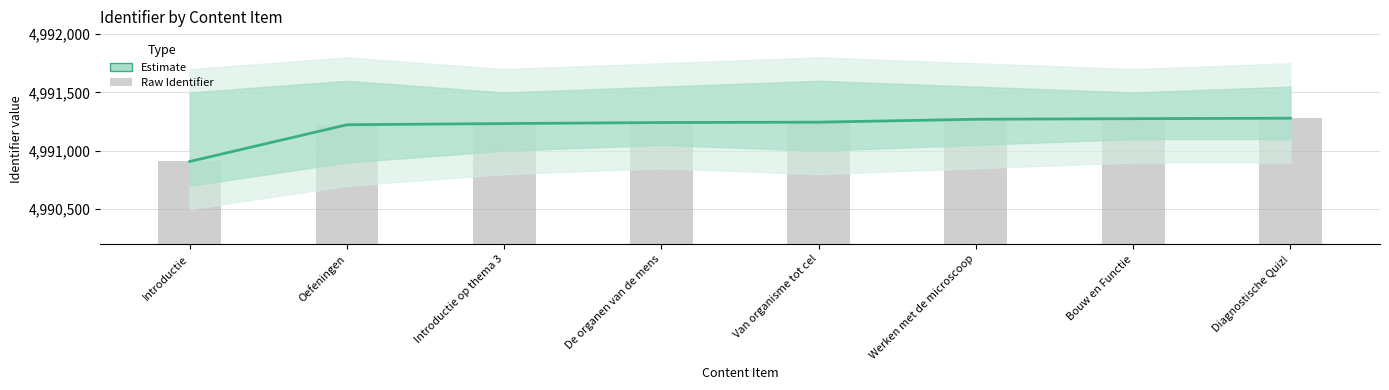

What is the approximate value of Estimate at Oefeningen?

4991223